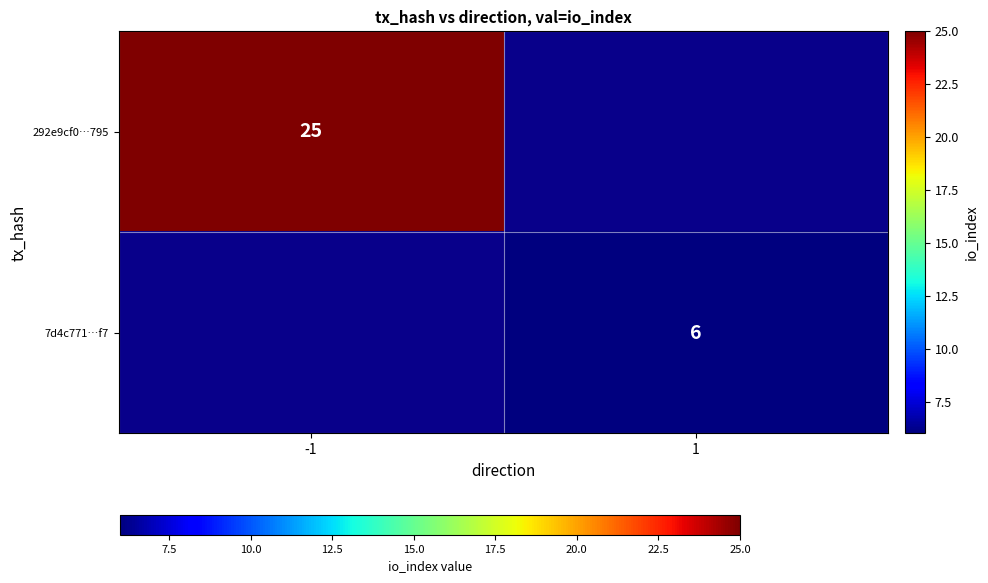

The 292e9cf0…795 series shows 35 at -1. True or false?

False